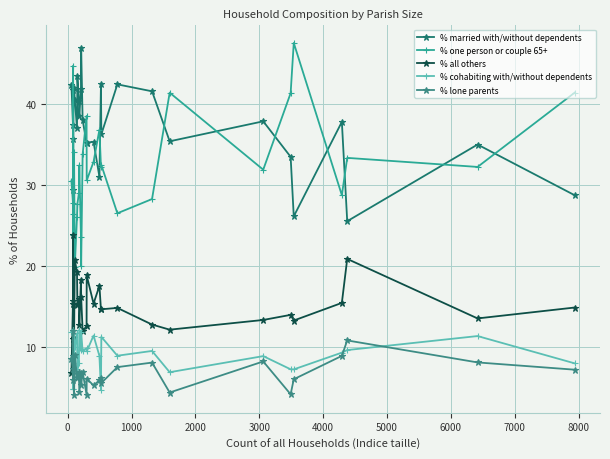

What is the value of the % cohabiting with/without dependents point at the 2nd from the left?

12.1